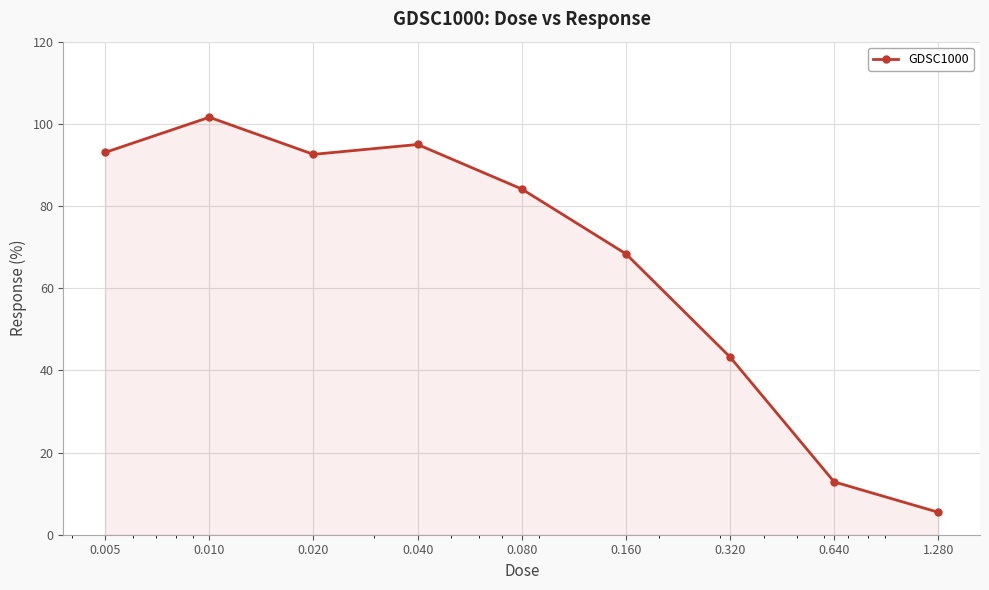

What is the value of the 9th point from the left?

5.5